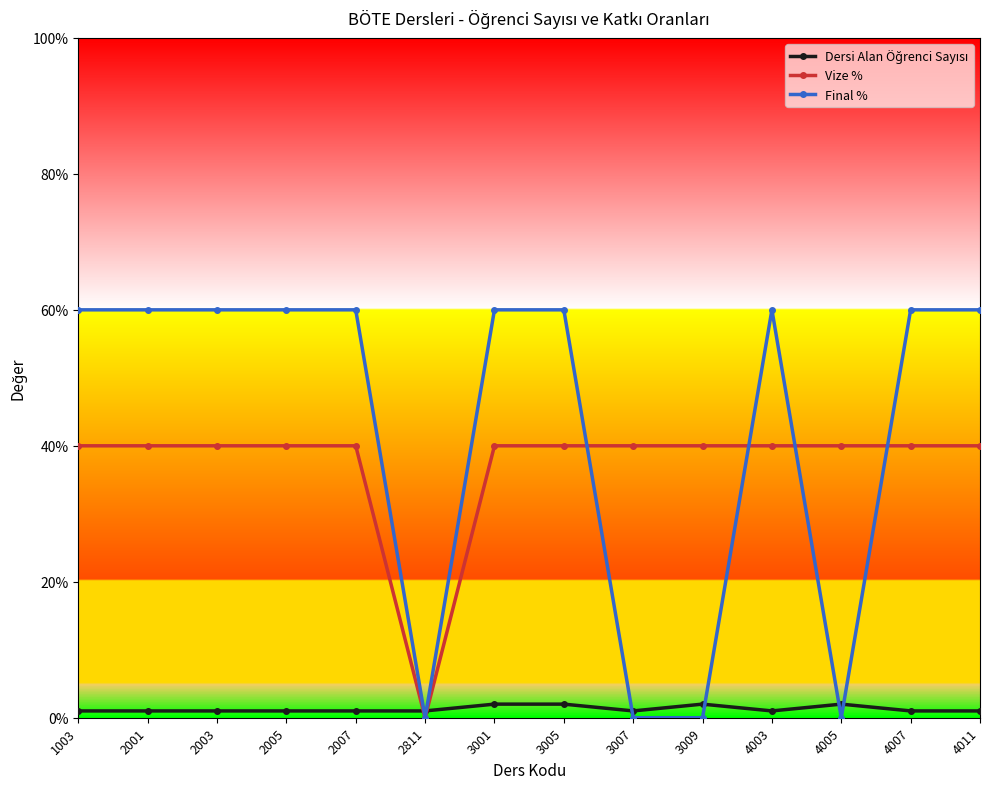

Which series has the largest total across all categories?

Final %